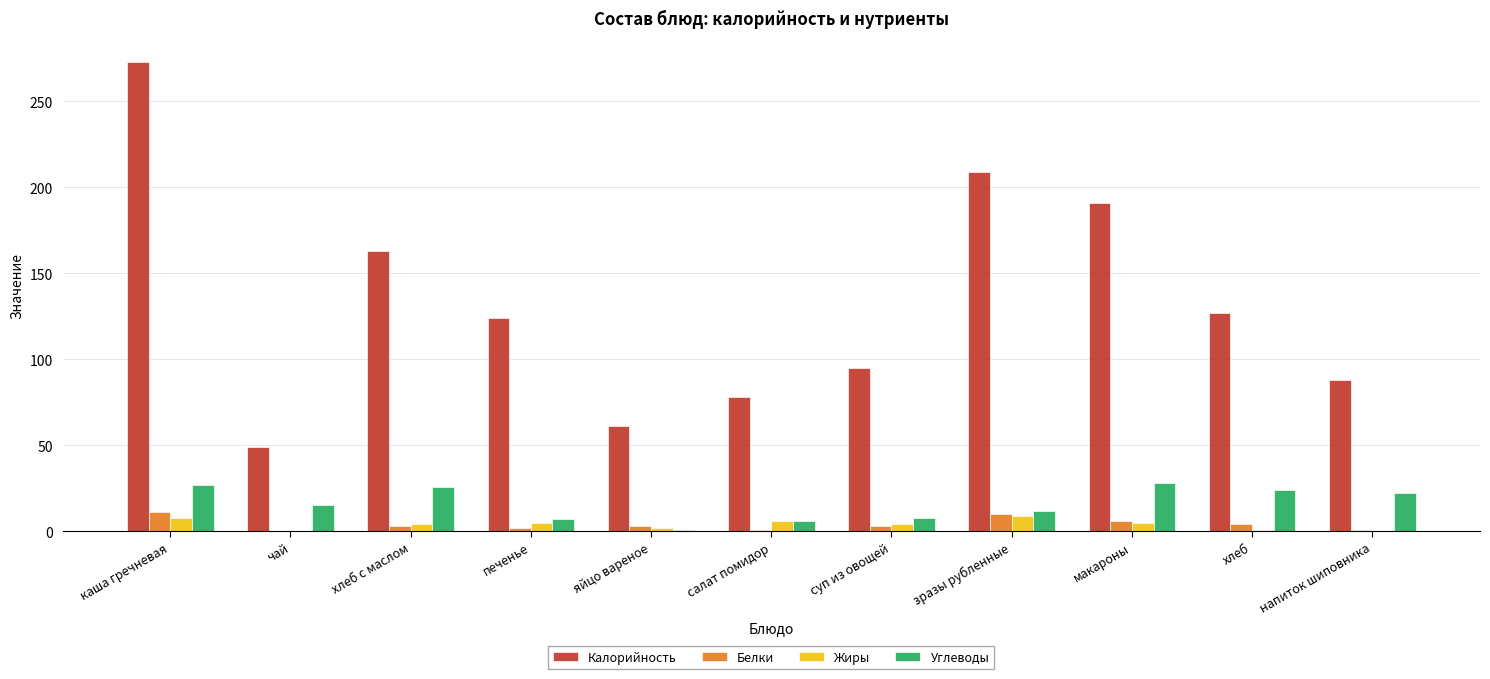

What is the difference between the Калорийность values at салат помидор and хлеб с маслом?

85